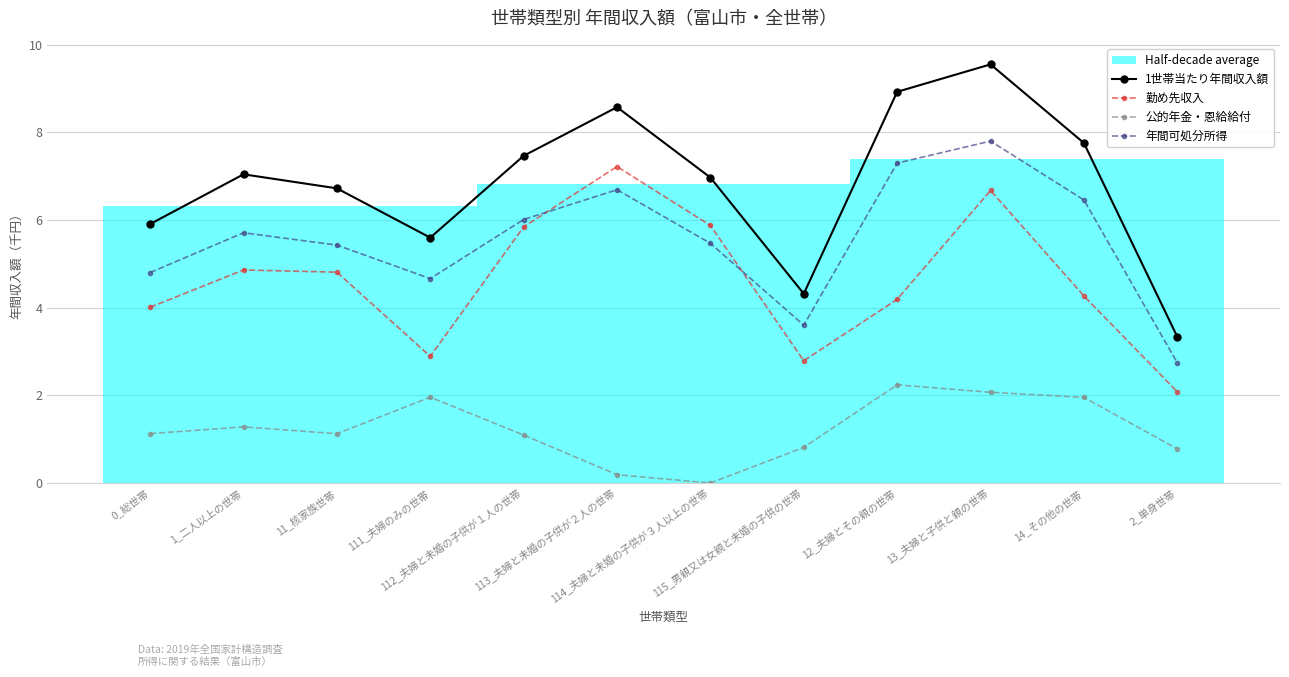

Where is the first local minimum for 公的年金・恩給給付?

11_核家族世帯